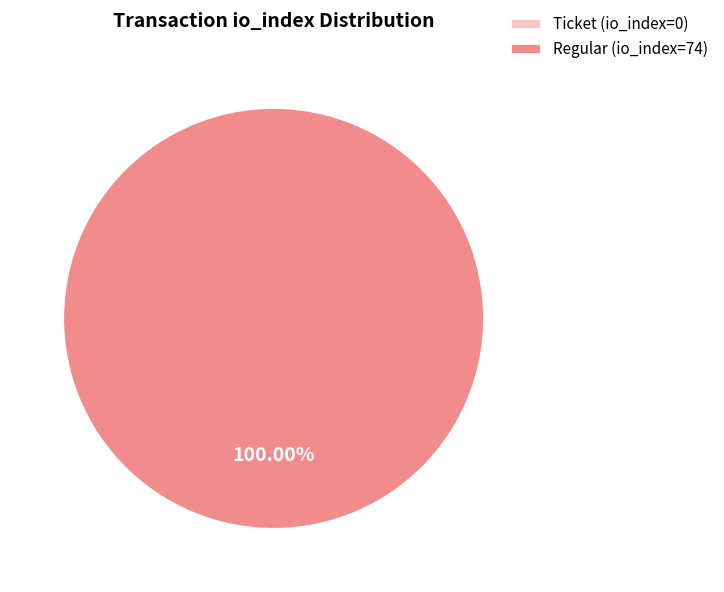

Between Regular (io_index=74) and Ticket (io_index=0), which is larger?

Regular (io_index=74)